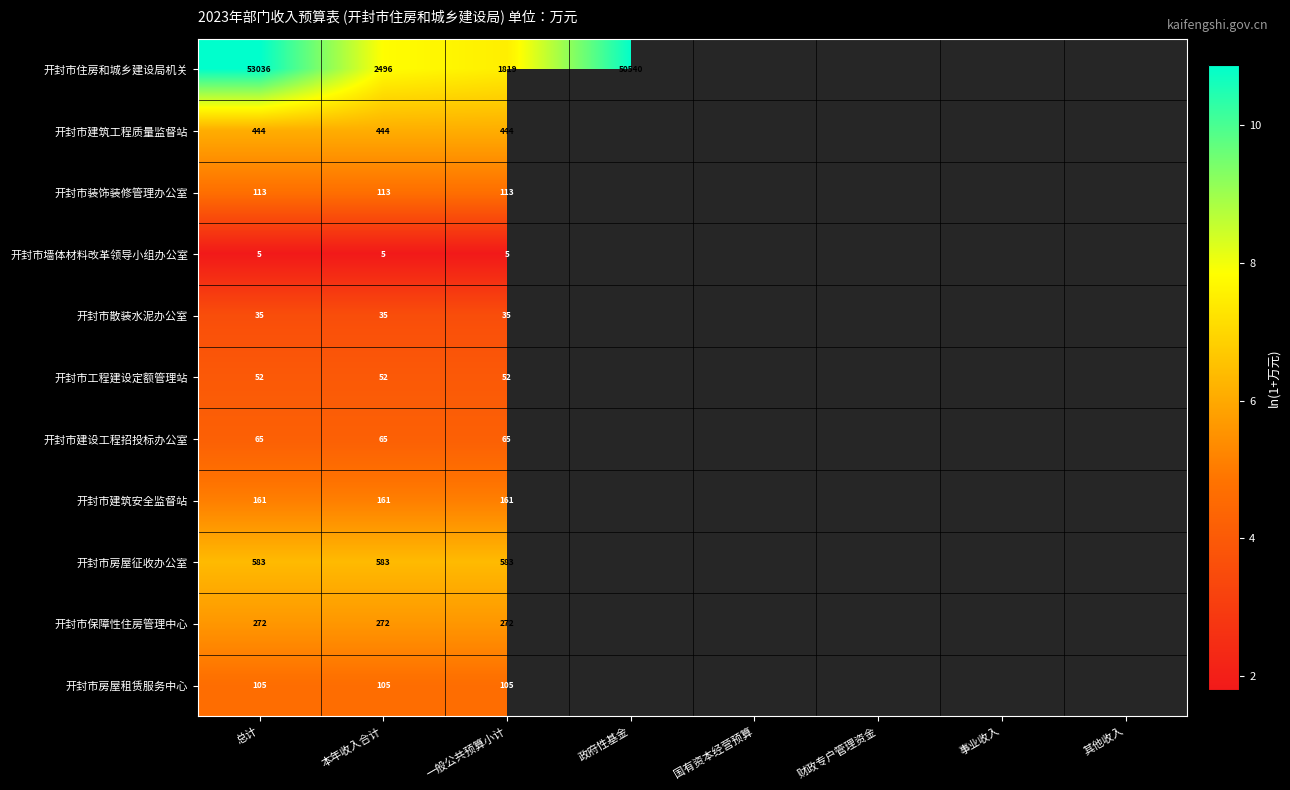

At which label does 开封市墙体材料改革领导小组办公室 reach its peak?

总计